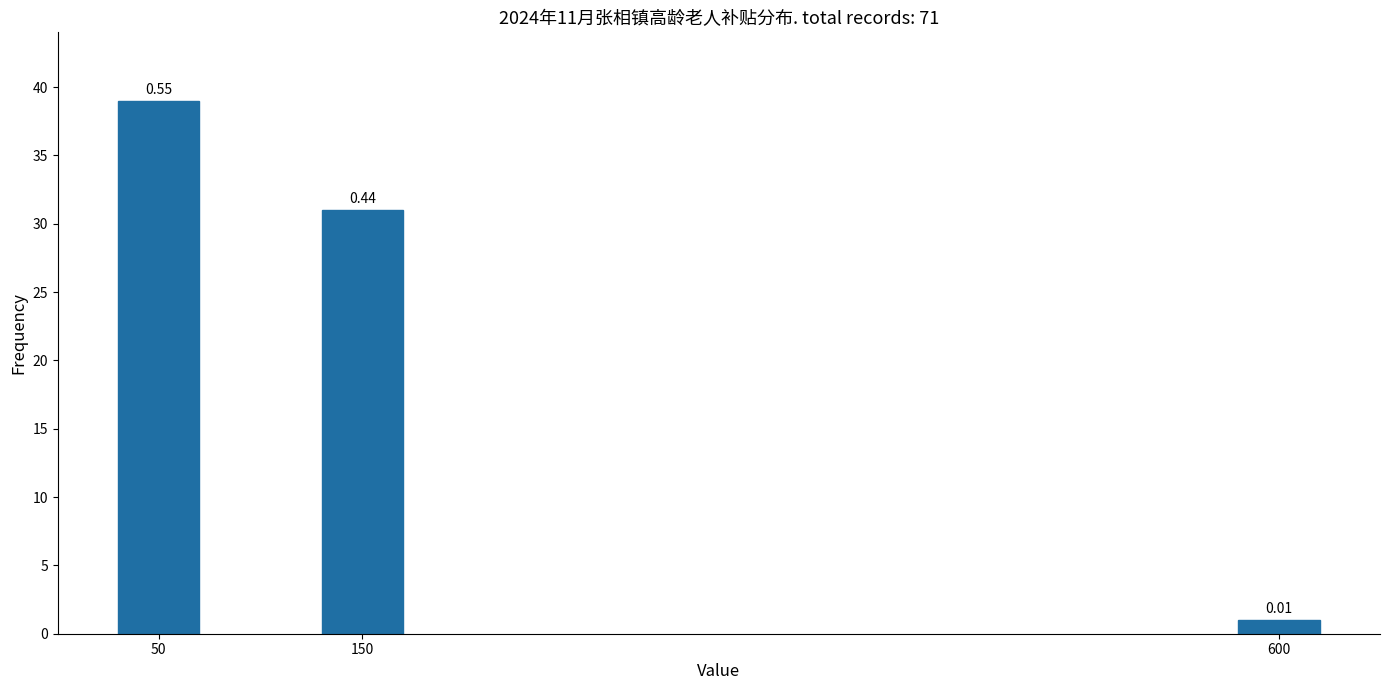

Does the chart contain any negative values?

No